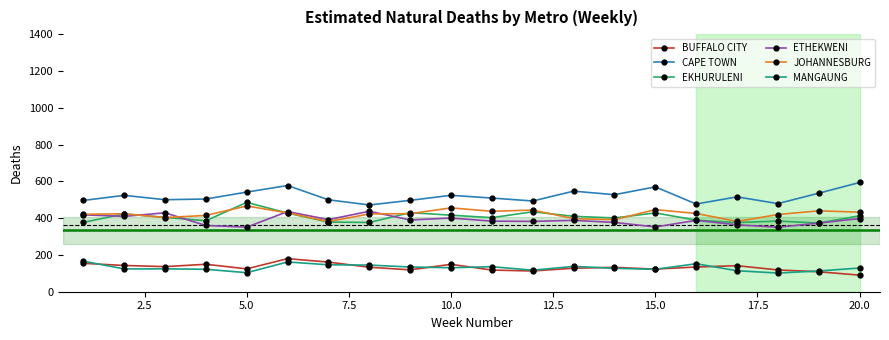

What is the maximum value shown in the chart?

593.8